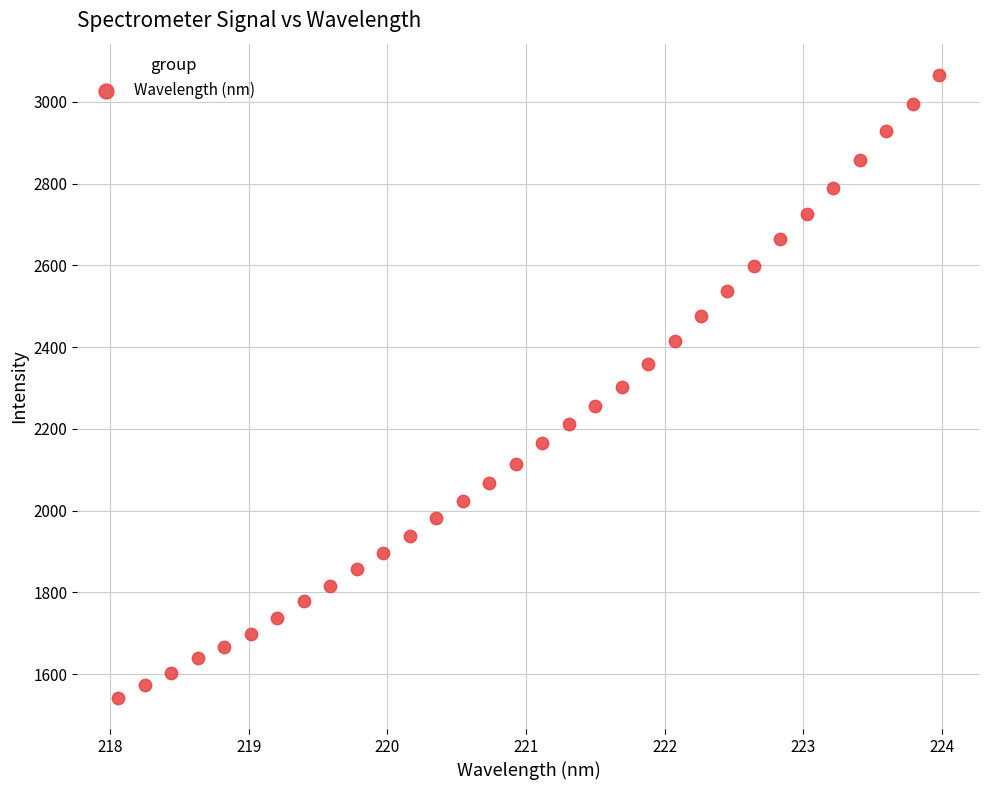

What is the range of Y values (max minus min)?

1523.9